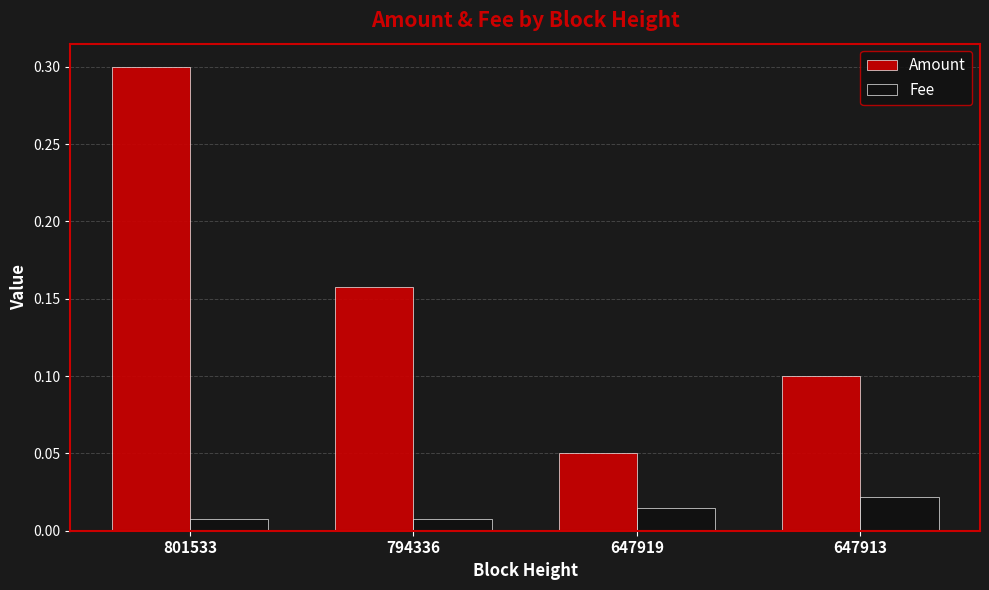

True or false: Amount has a value of 0.1 at 794336.

False